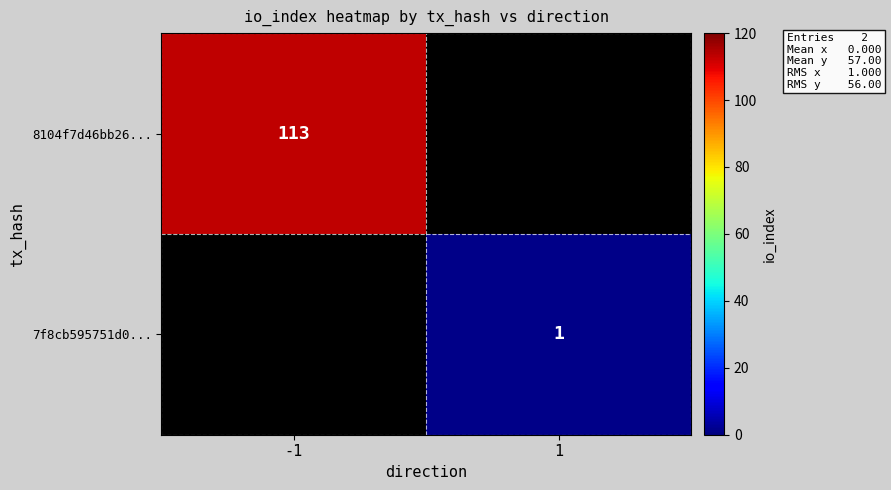

The value of 7f8cb595751d0... at 1 is 1. True or false?

True